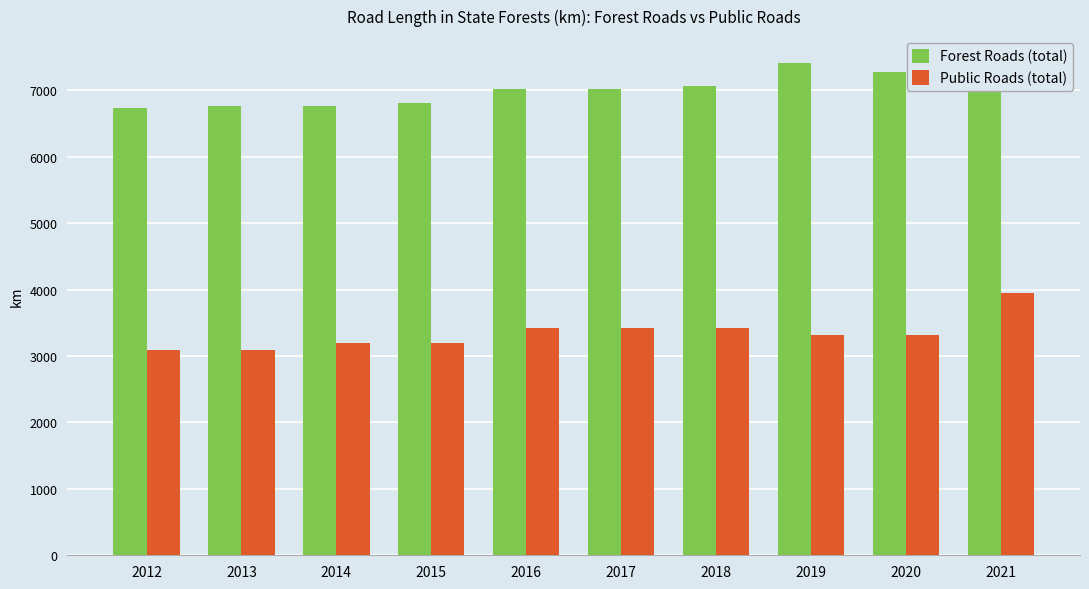

How many series are shown in this chart?

2